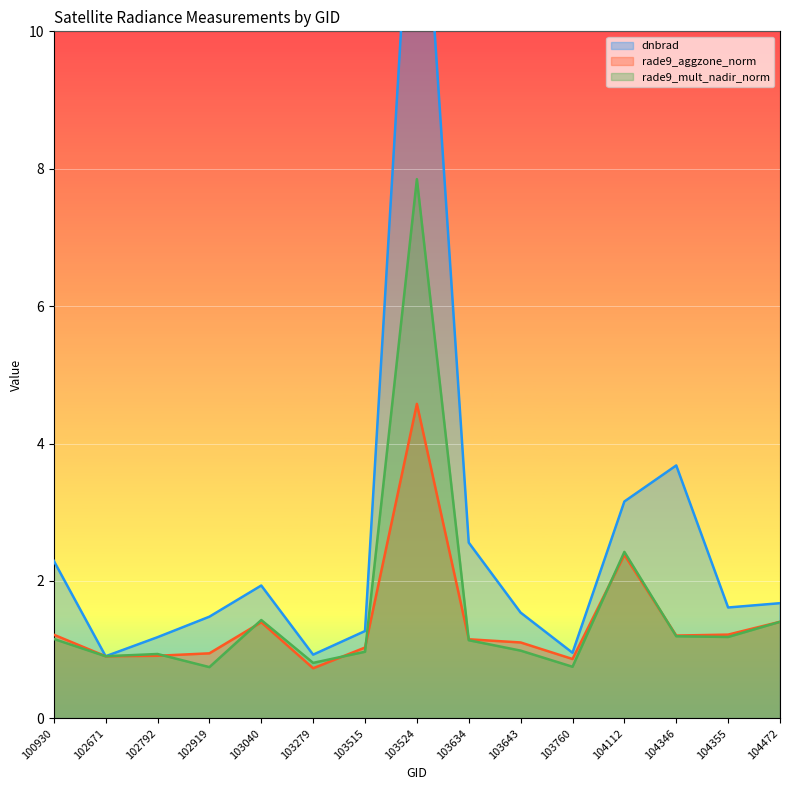

Reading left to right, transcribe all the data shown in this chart.

dnbrad: 2.3	0.9	1.2	1.5	1.9	0.9	1.3	13.9	2.6	1.5	1.0	3.2	3.7	1.6	1.7
rade9_aggzone_norm: 1.2	0.9	0.9	0.9	1.4	0.7	1.0	4.6	1.2	1.1	0.9	2.4	1.2	1.2	1.4
rade9_mult_nadir_norm: 1.2	0.9	0.9	0.7	1.4	0.8	1.0	7.8	1.1	1.0	0.8	2.4	1.2	1.2	1.4